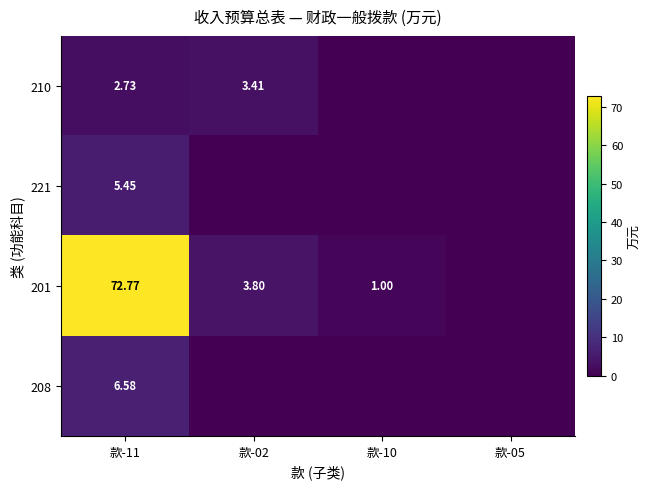

The value of 201 at 款-10 is 1.6. True or false?

False